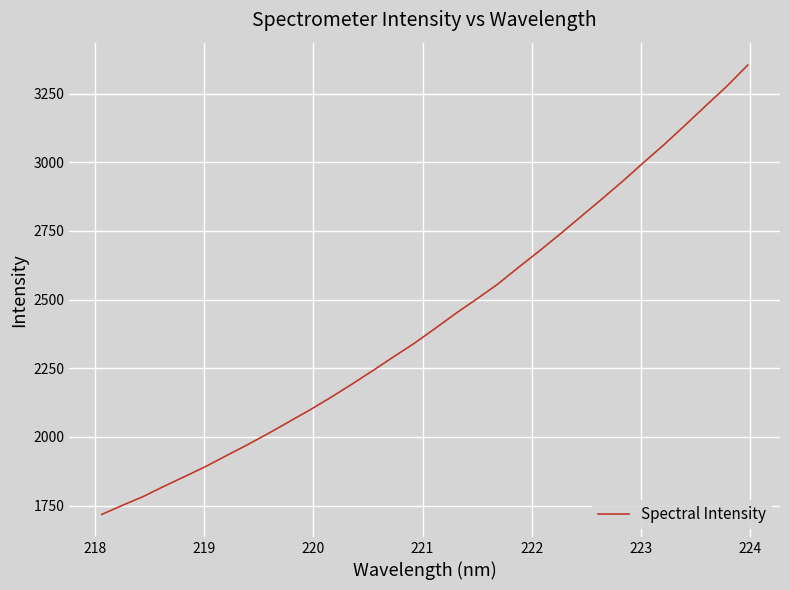

What is the difference between the maximum and minimum values?

1636.5